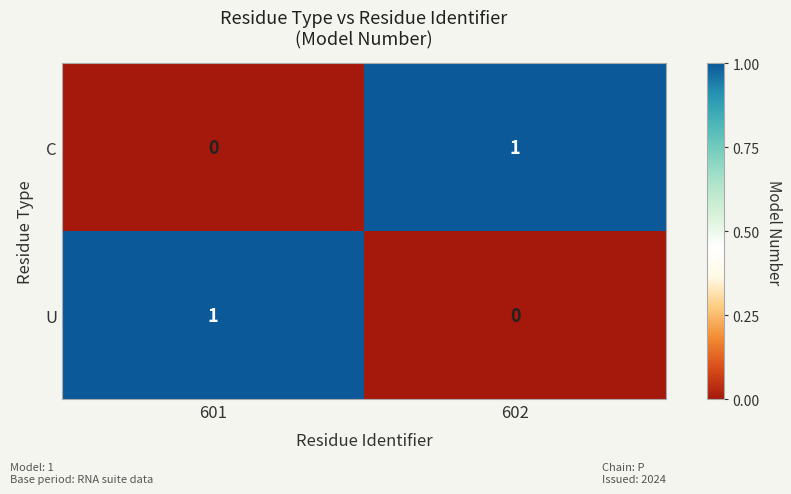

How many data points does each series have?

2